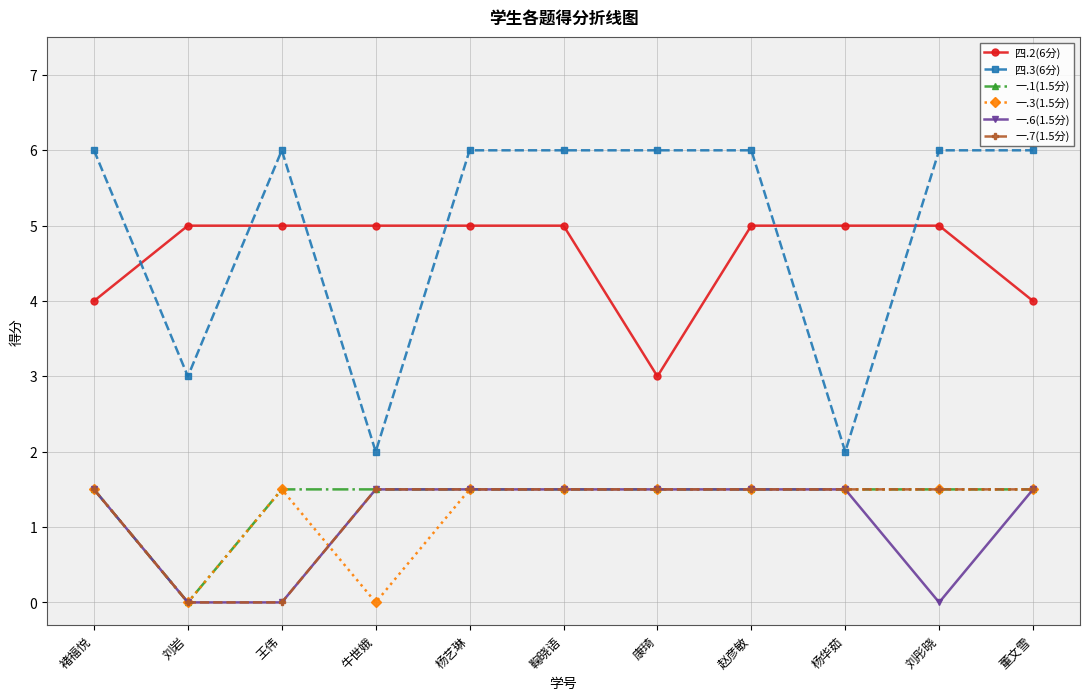

Which series has the largest total across all categories?

四.3(6分)